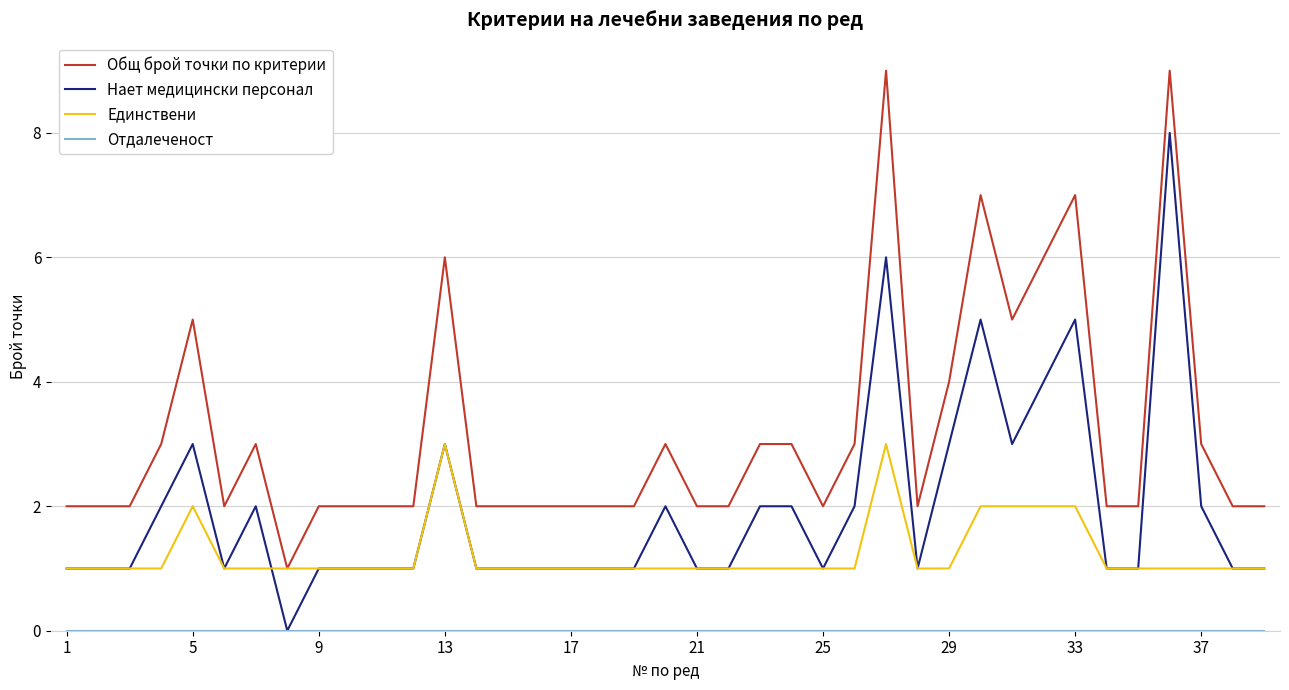

Which series has the largest total across all categories?

Общ брой точки по критерии